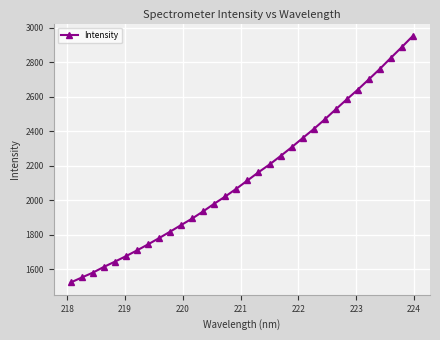

What is the minimum value shown in the chart?

1523.7